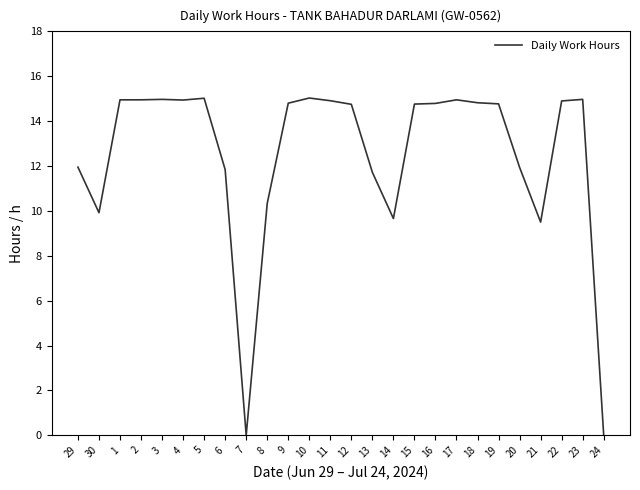

How many lines are shown in the chart?

1